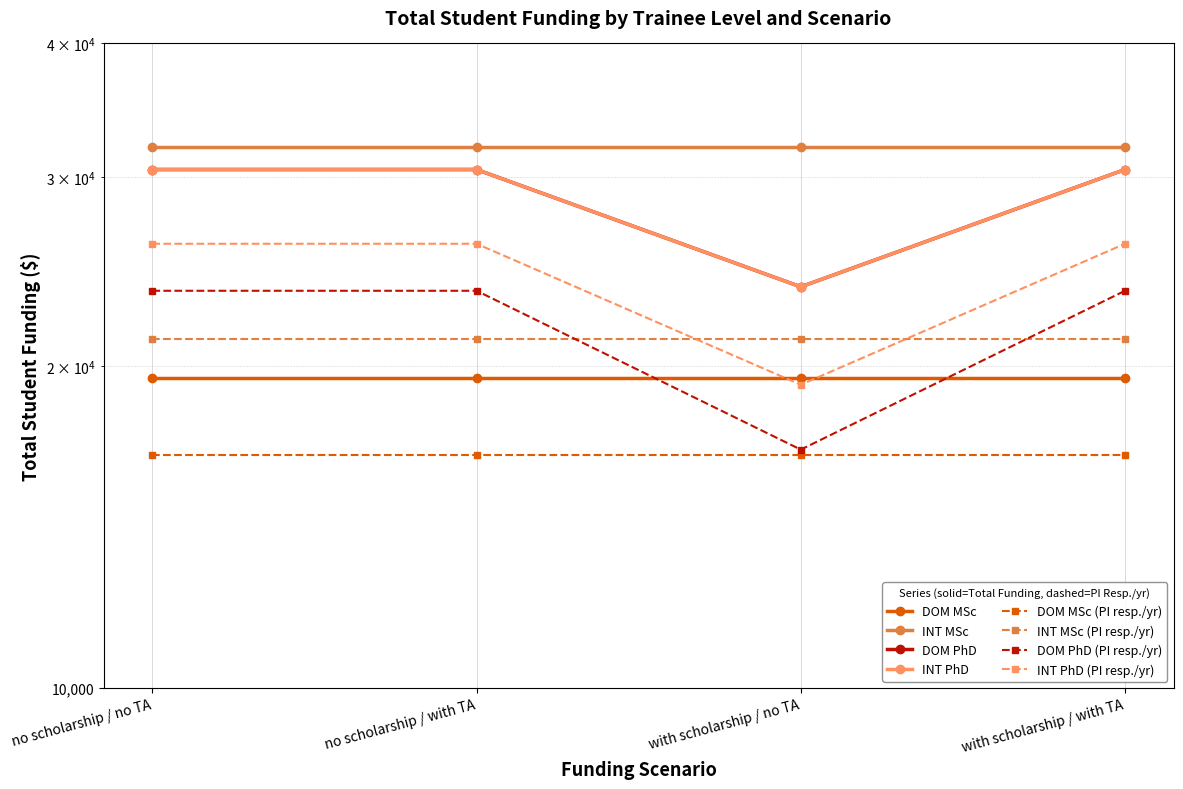

What is the value of the DOM PhD point at the 1st from the left?

30500